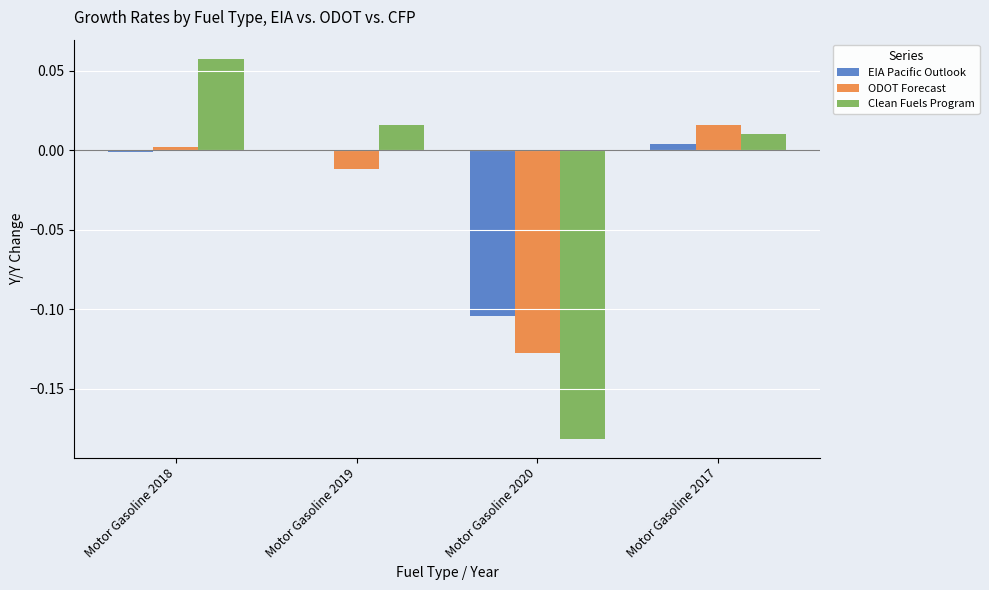

Is the value of EIA Pacific Outlook at Motor Gasoline 2017 greater than the value of Clean Fuels Program at Motor Gasoline 2017?

No